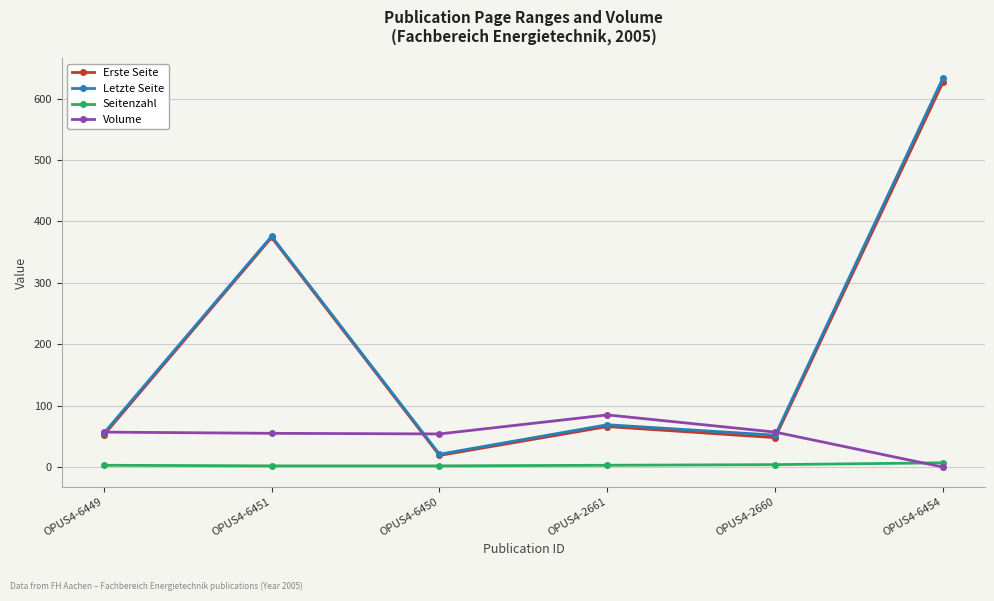

Which series ends up on top after the final intersection of Seitenzahl and Volume?

Seitenzahl